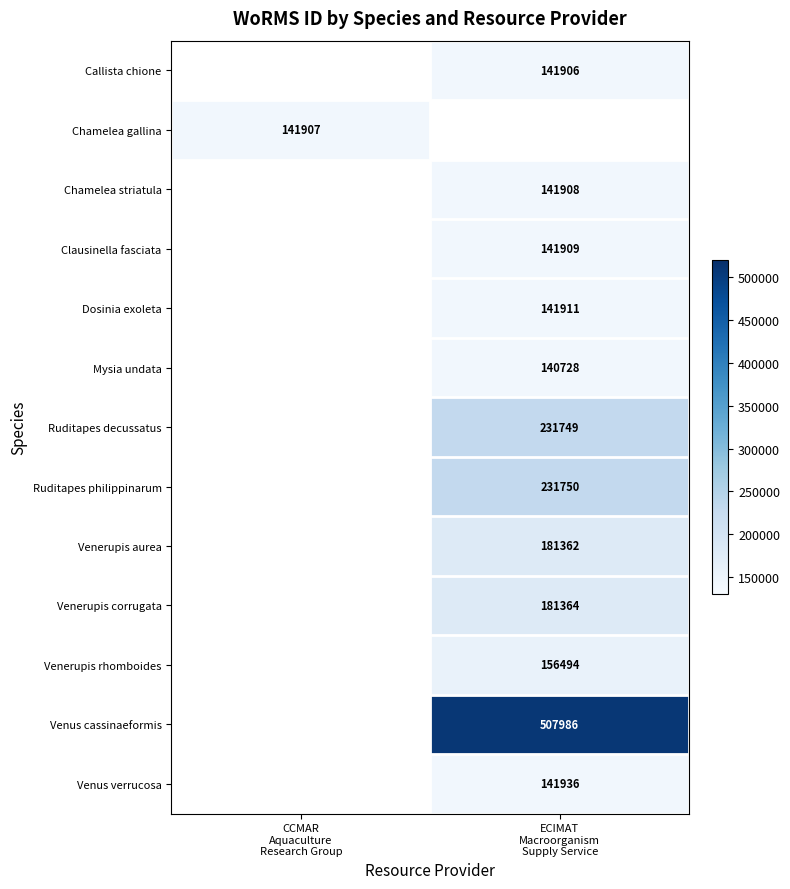

What is the minimum value shown in the chart?

140728.0